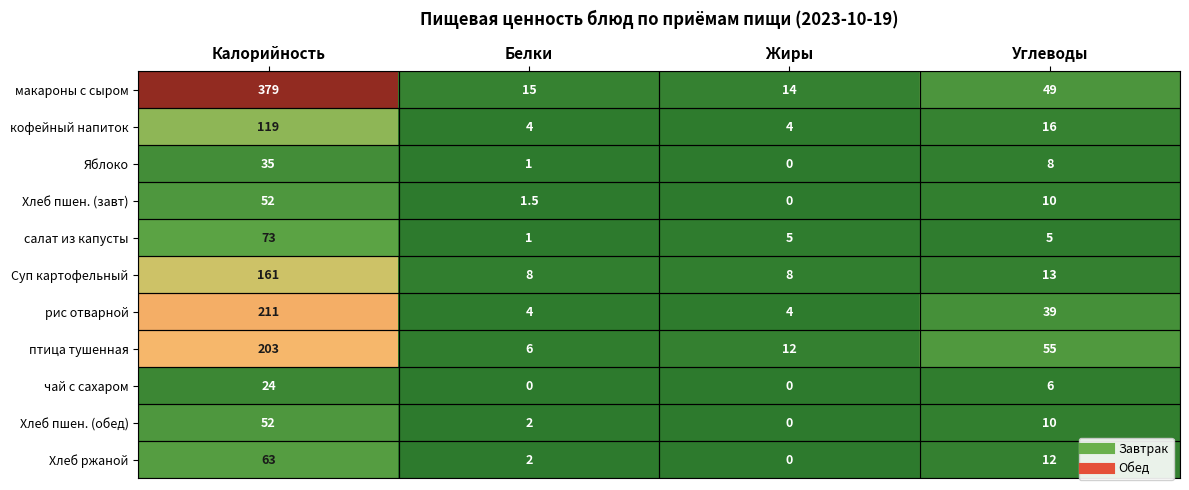

What is the difference between the Хлеб пшен. (завт) values at Жиры and Белки?

1.5